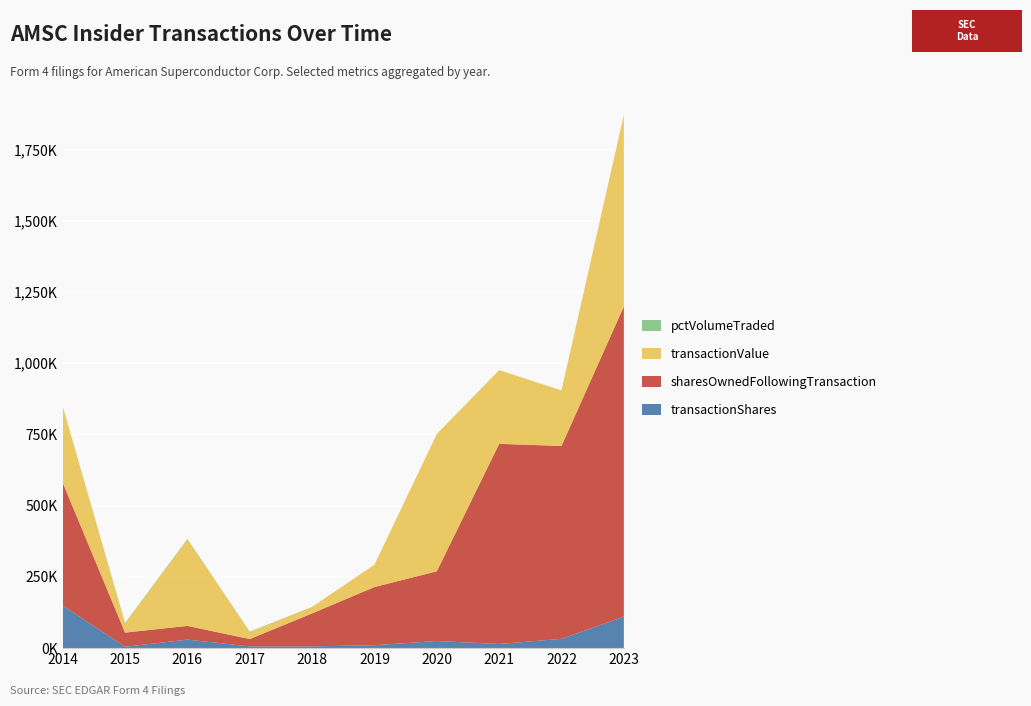

Reading left to right, transcribe all the data shown in this chart.

transactionShares: 2014=149424	2015=4905	2016=29938	2017=6250	2018=6250	2019=10287	2020=25000	2021=14664	2022=32587	2023=110704
sharesOwnedFollowingTransaction: 2014=431012	2015=49637	2016=48153	2017=25631	2018=115698	2019=204226	2020=244761	2021=702274	2022=677211	2023=1088672
transactionValue: 2014=268336	2015=31912	2016=304014	2017=25000	2018=23100	2019=78496	2020=481960	2021=259020	2022=194750	2023=672947
pctVolumeTraded: 2014=118	2015=2084	2016=1409	2017=1229	2018=0	2019=0	2020=0	2021=0	2022=0	2023=0